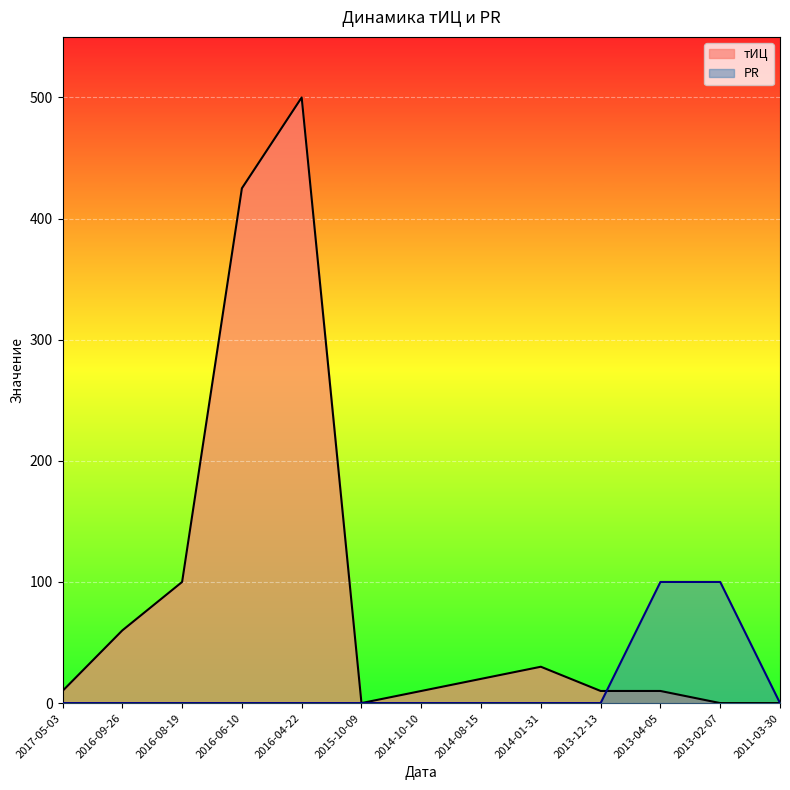

The тИЦ series shows 425 at 2016-06-10. True or false?

True